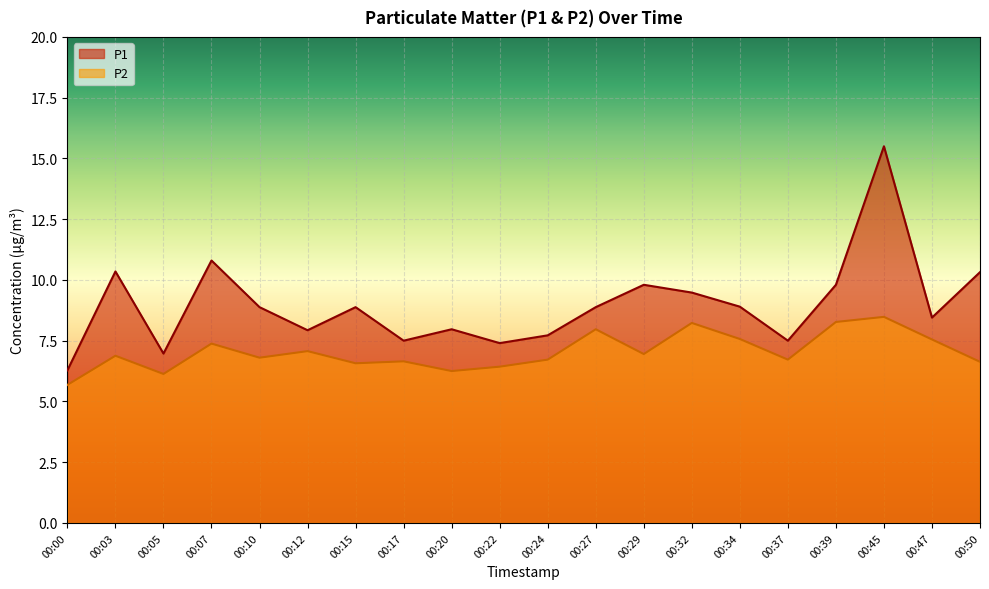

The P2 series shows 6.4 at 00:22. True or false?

True